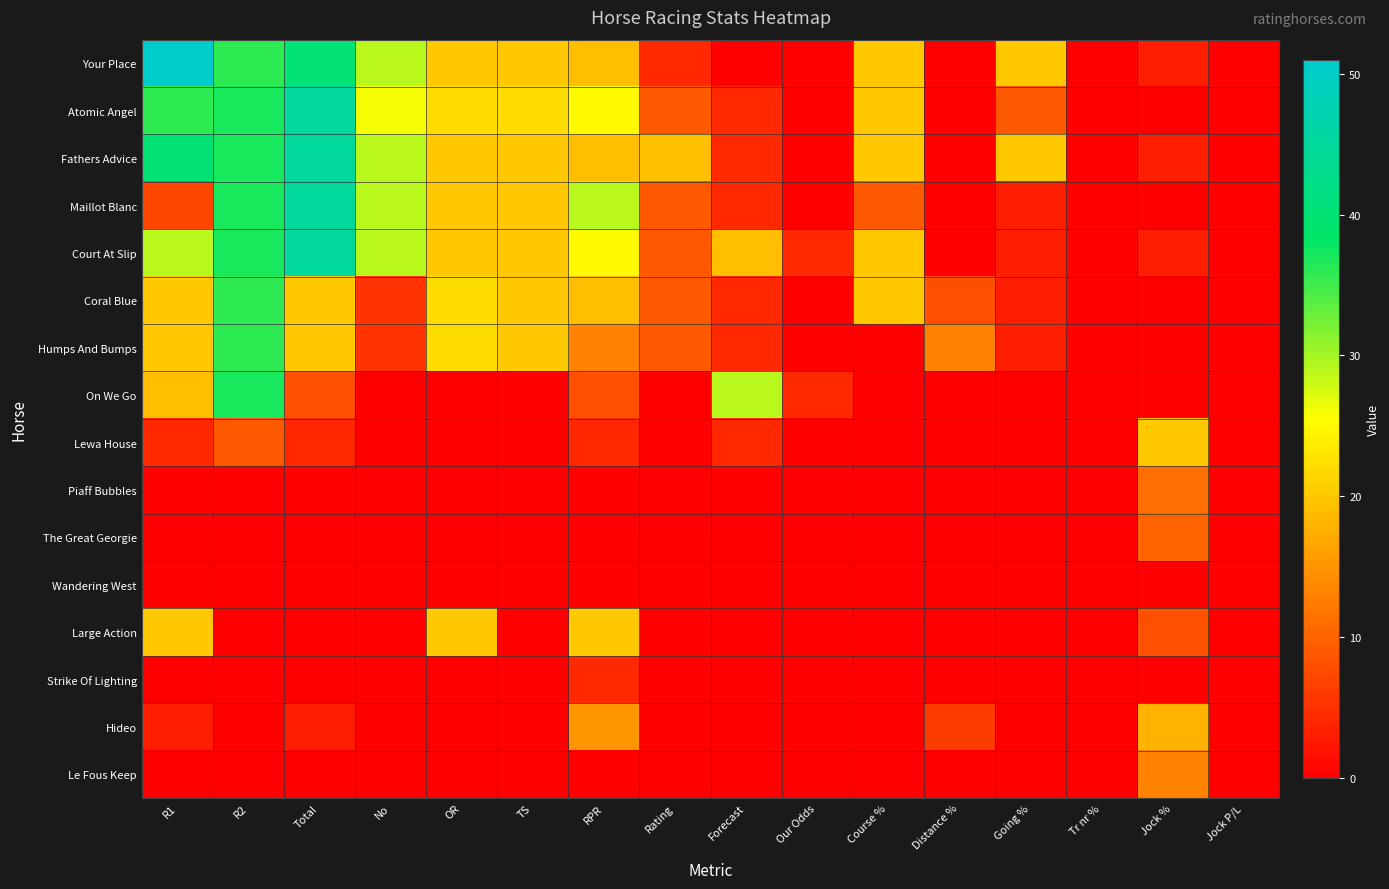

Rank the series at No from lowest to highest value.

On We Go, Lewa House, Piaff Bubbles, The Great Georgie, Wandering West, Large Action, Strike Of Lighting, Hideo, Le Fous Keep, Coral Blue, Humps And Bumps, Atomic Angel, Your Place, Fathers Advice, Maillot Blanc, Court At Slip